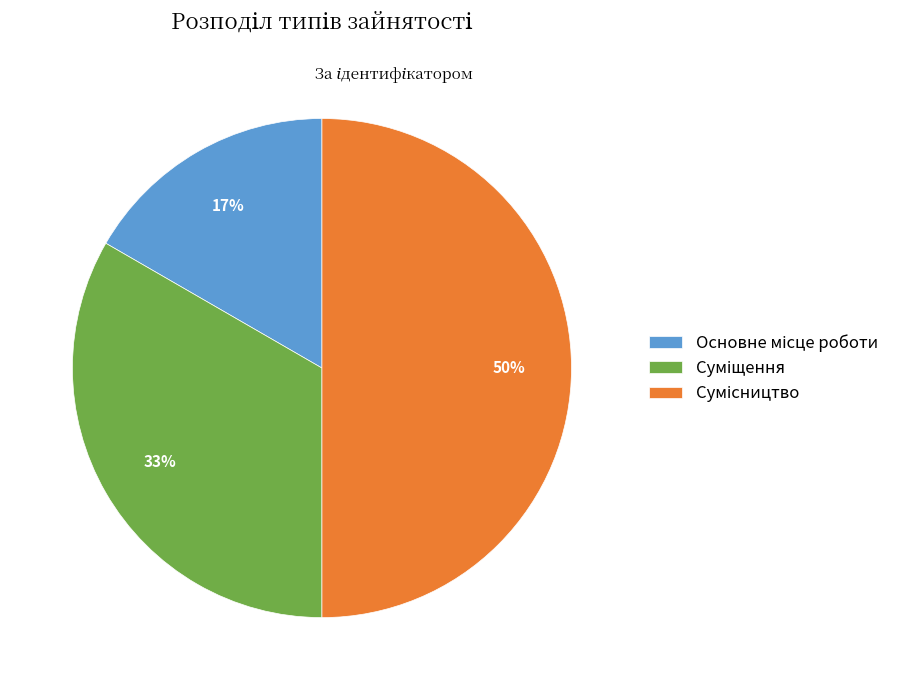

To the nearest percent, what is the difference between the largest and smallest slice percentages?

33%